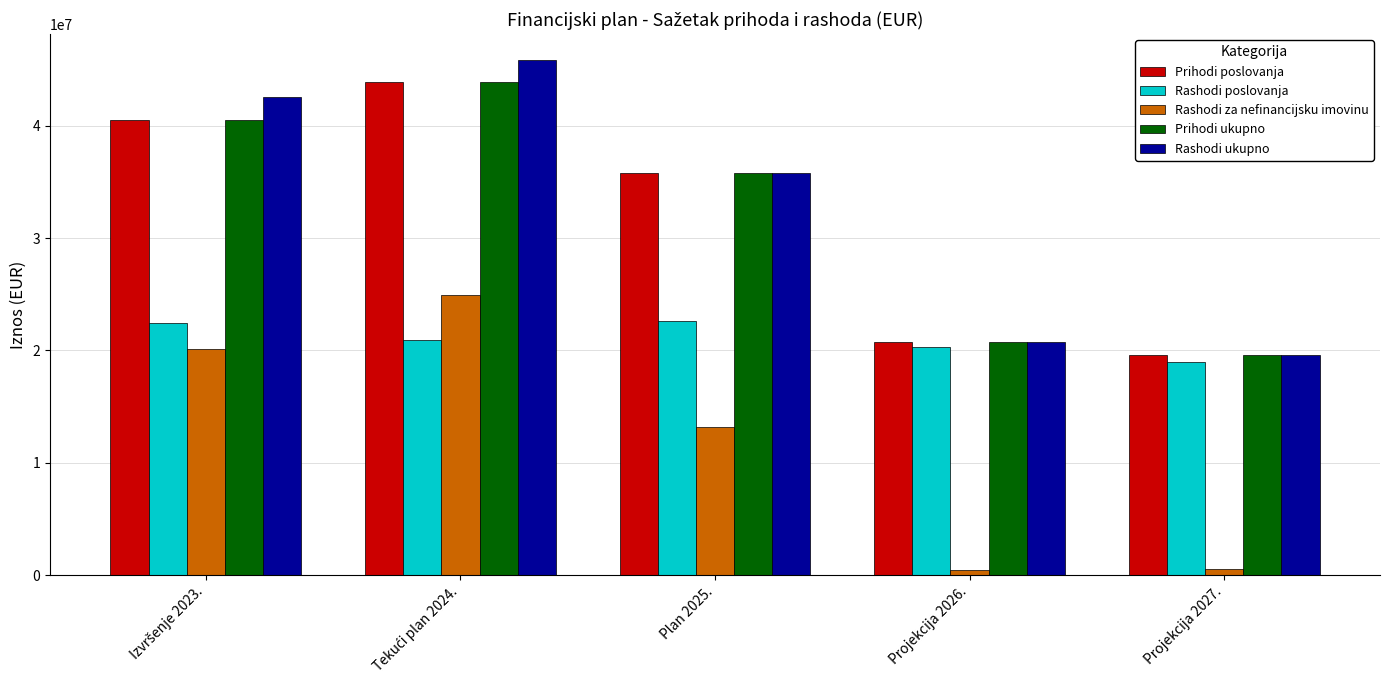

What is the label of the 3rd bar from the left?

Plan 2025.